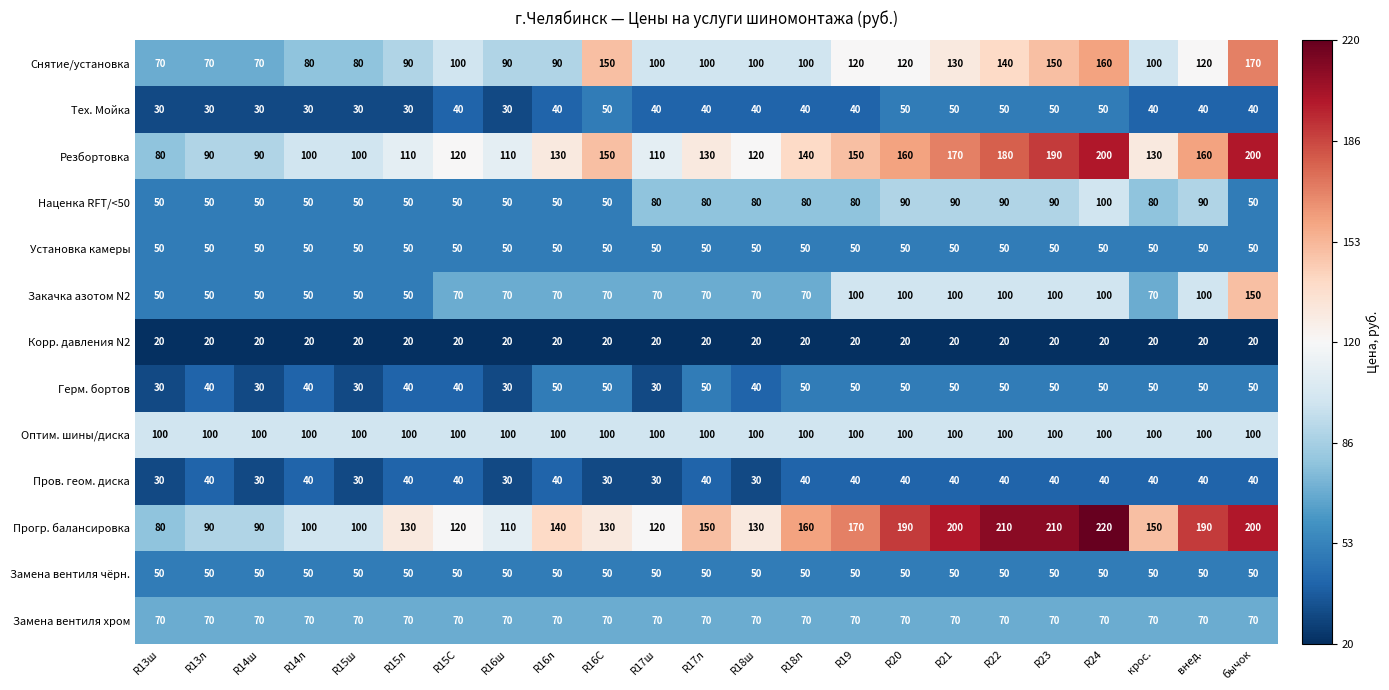

What is the sum of the Замена вентиля чёрн. values at бычок and R21?

100